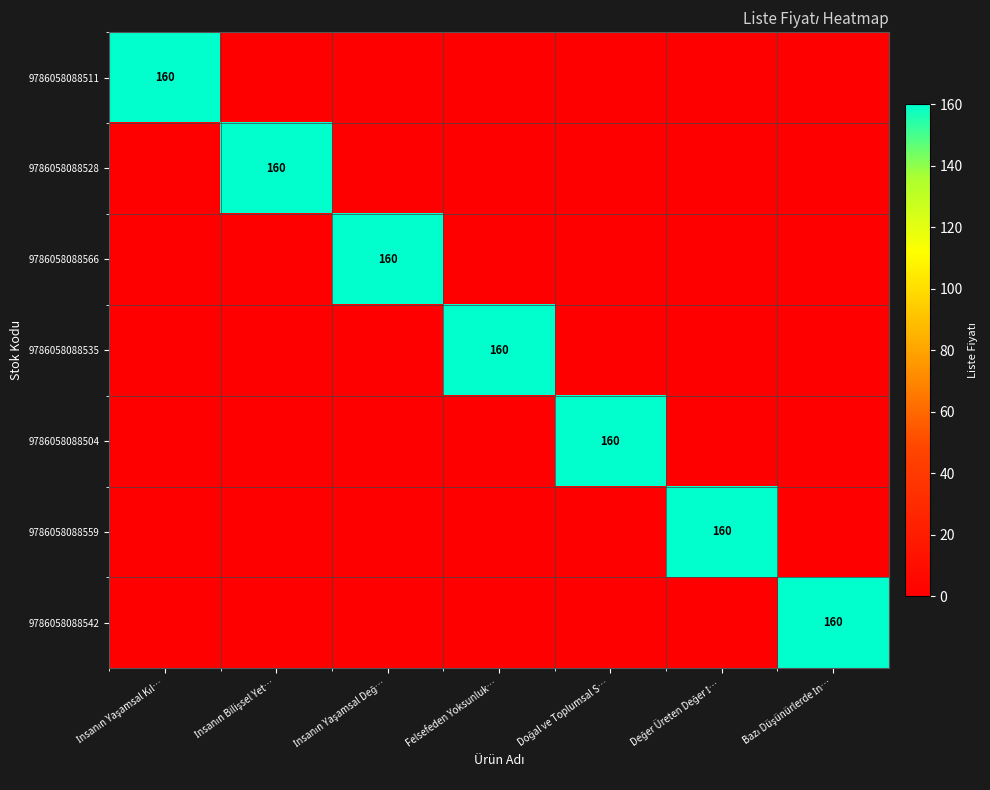

How many series are shown in this chart?

7